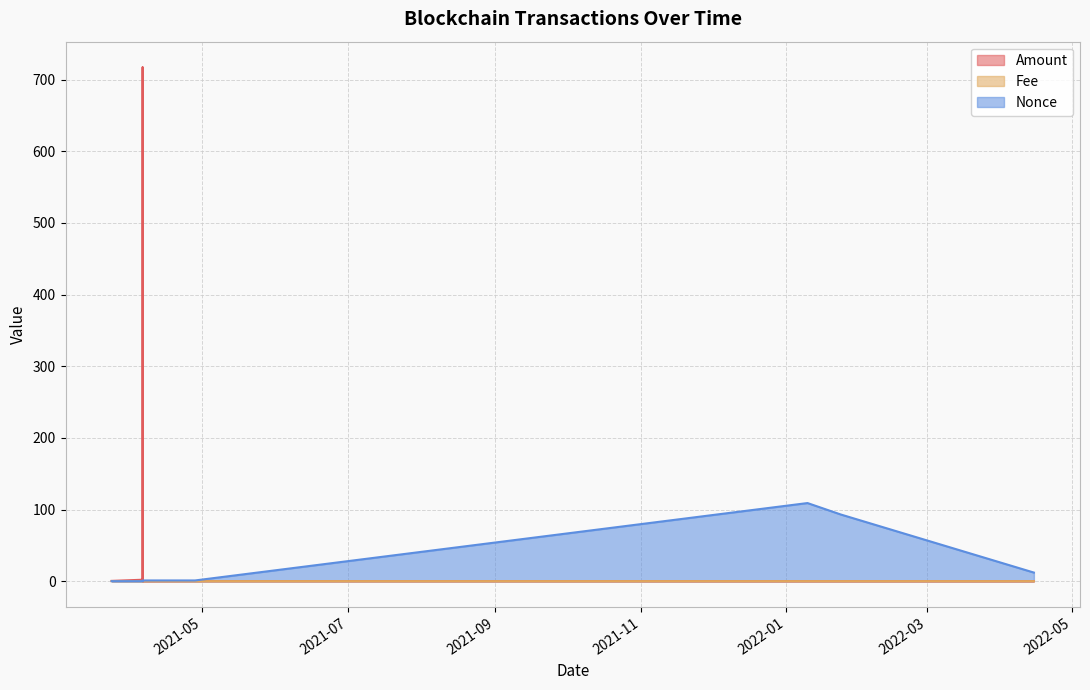

What is the label of the 5th point from the left?

2021-04-06 21:18